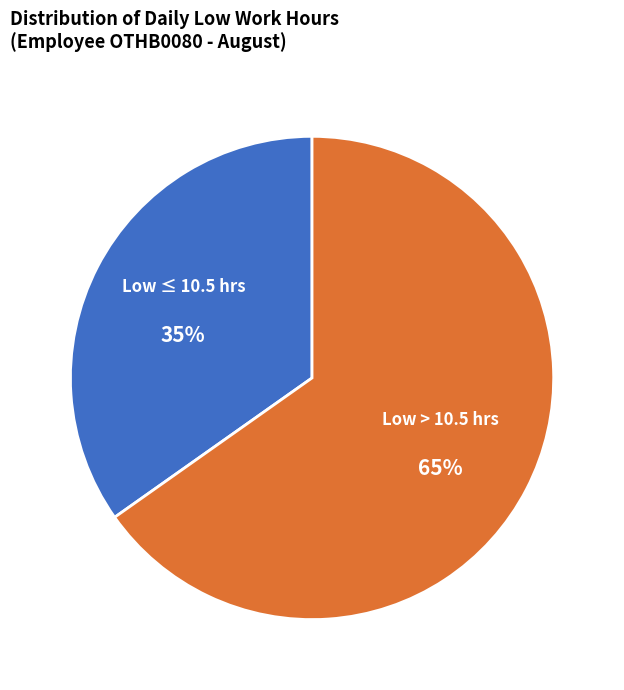

To the nearest percent, what is the combined percentage of Low ≤ 10.5 hrs and Low > 10.5 hrs?

100%